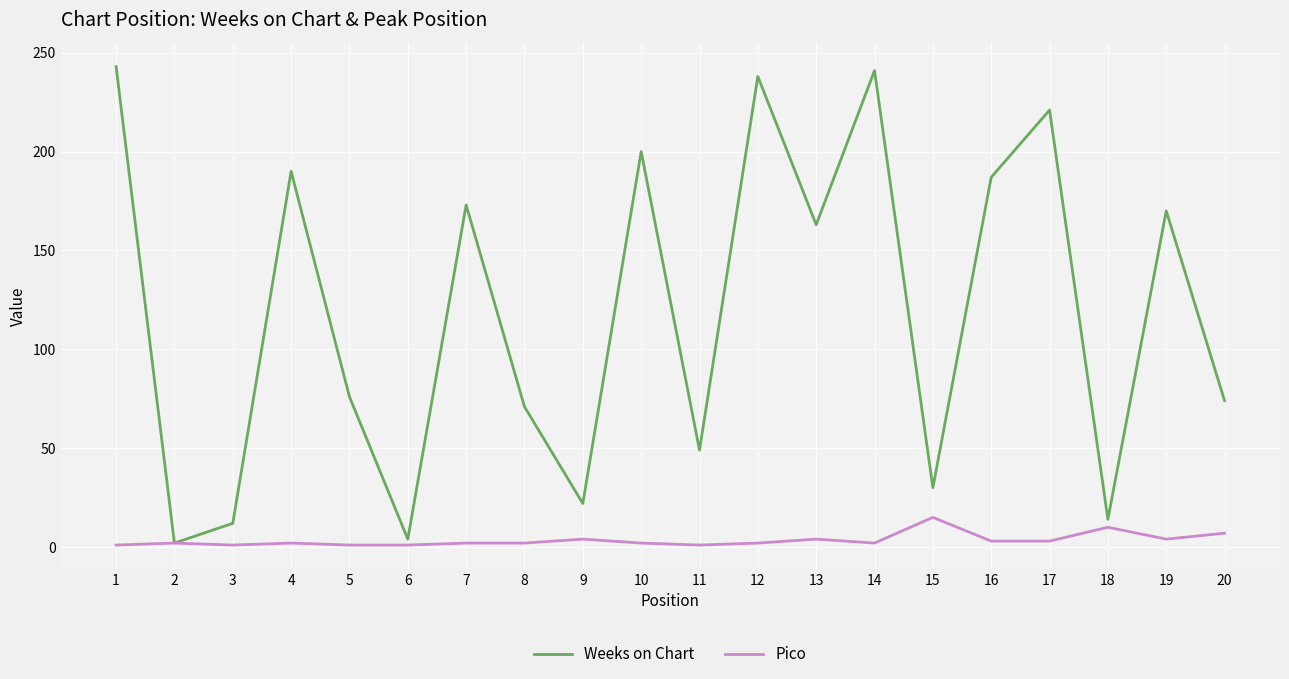

True or false: Weeks on Chart has more than 2 points higher than both neighbors.

True